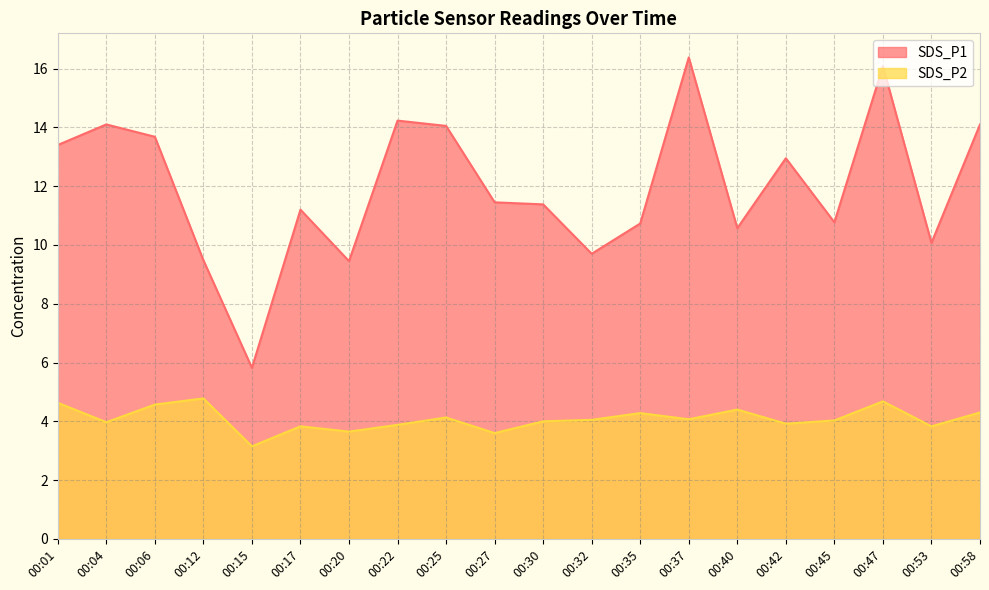

Which label corresponds to the smallest value in the chart?

00:15